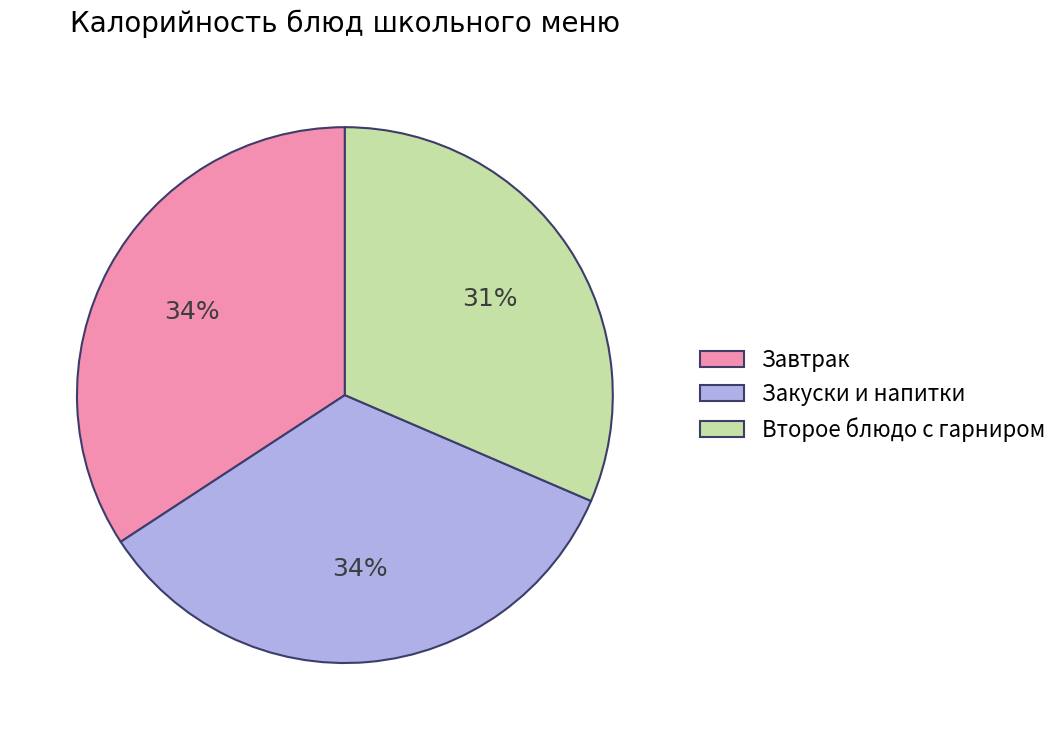

To the nearest percent, what is the difference between the largest and smallest slice percentages?

3%